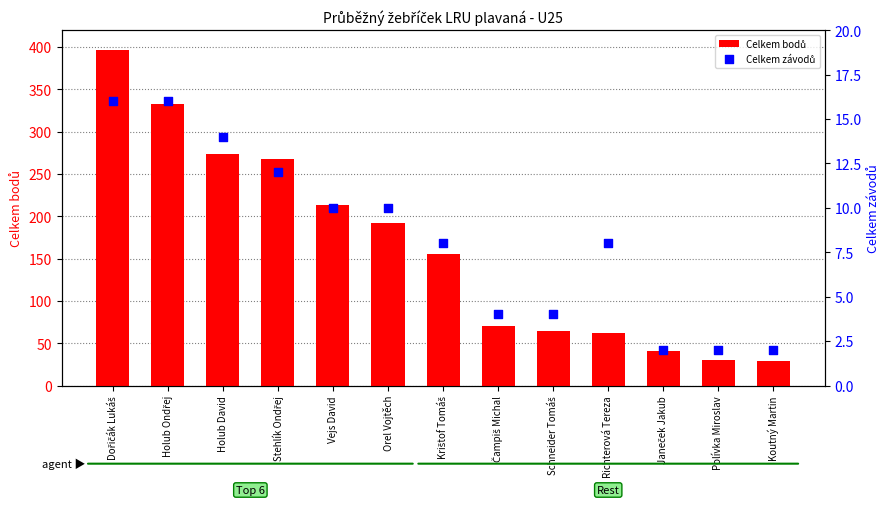

What is the total value across all series at Krištof Tomáš?

164